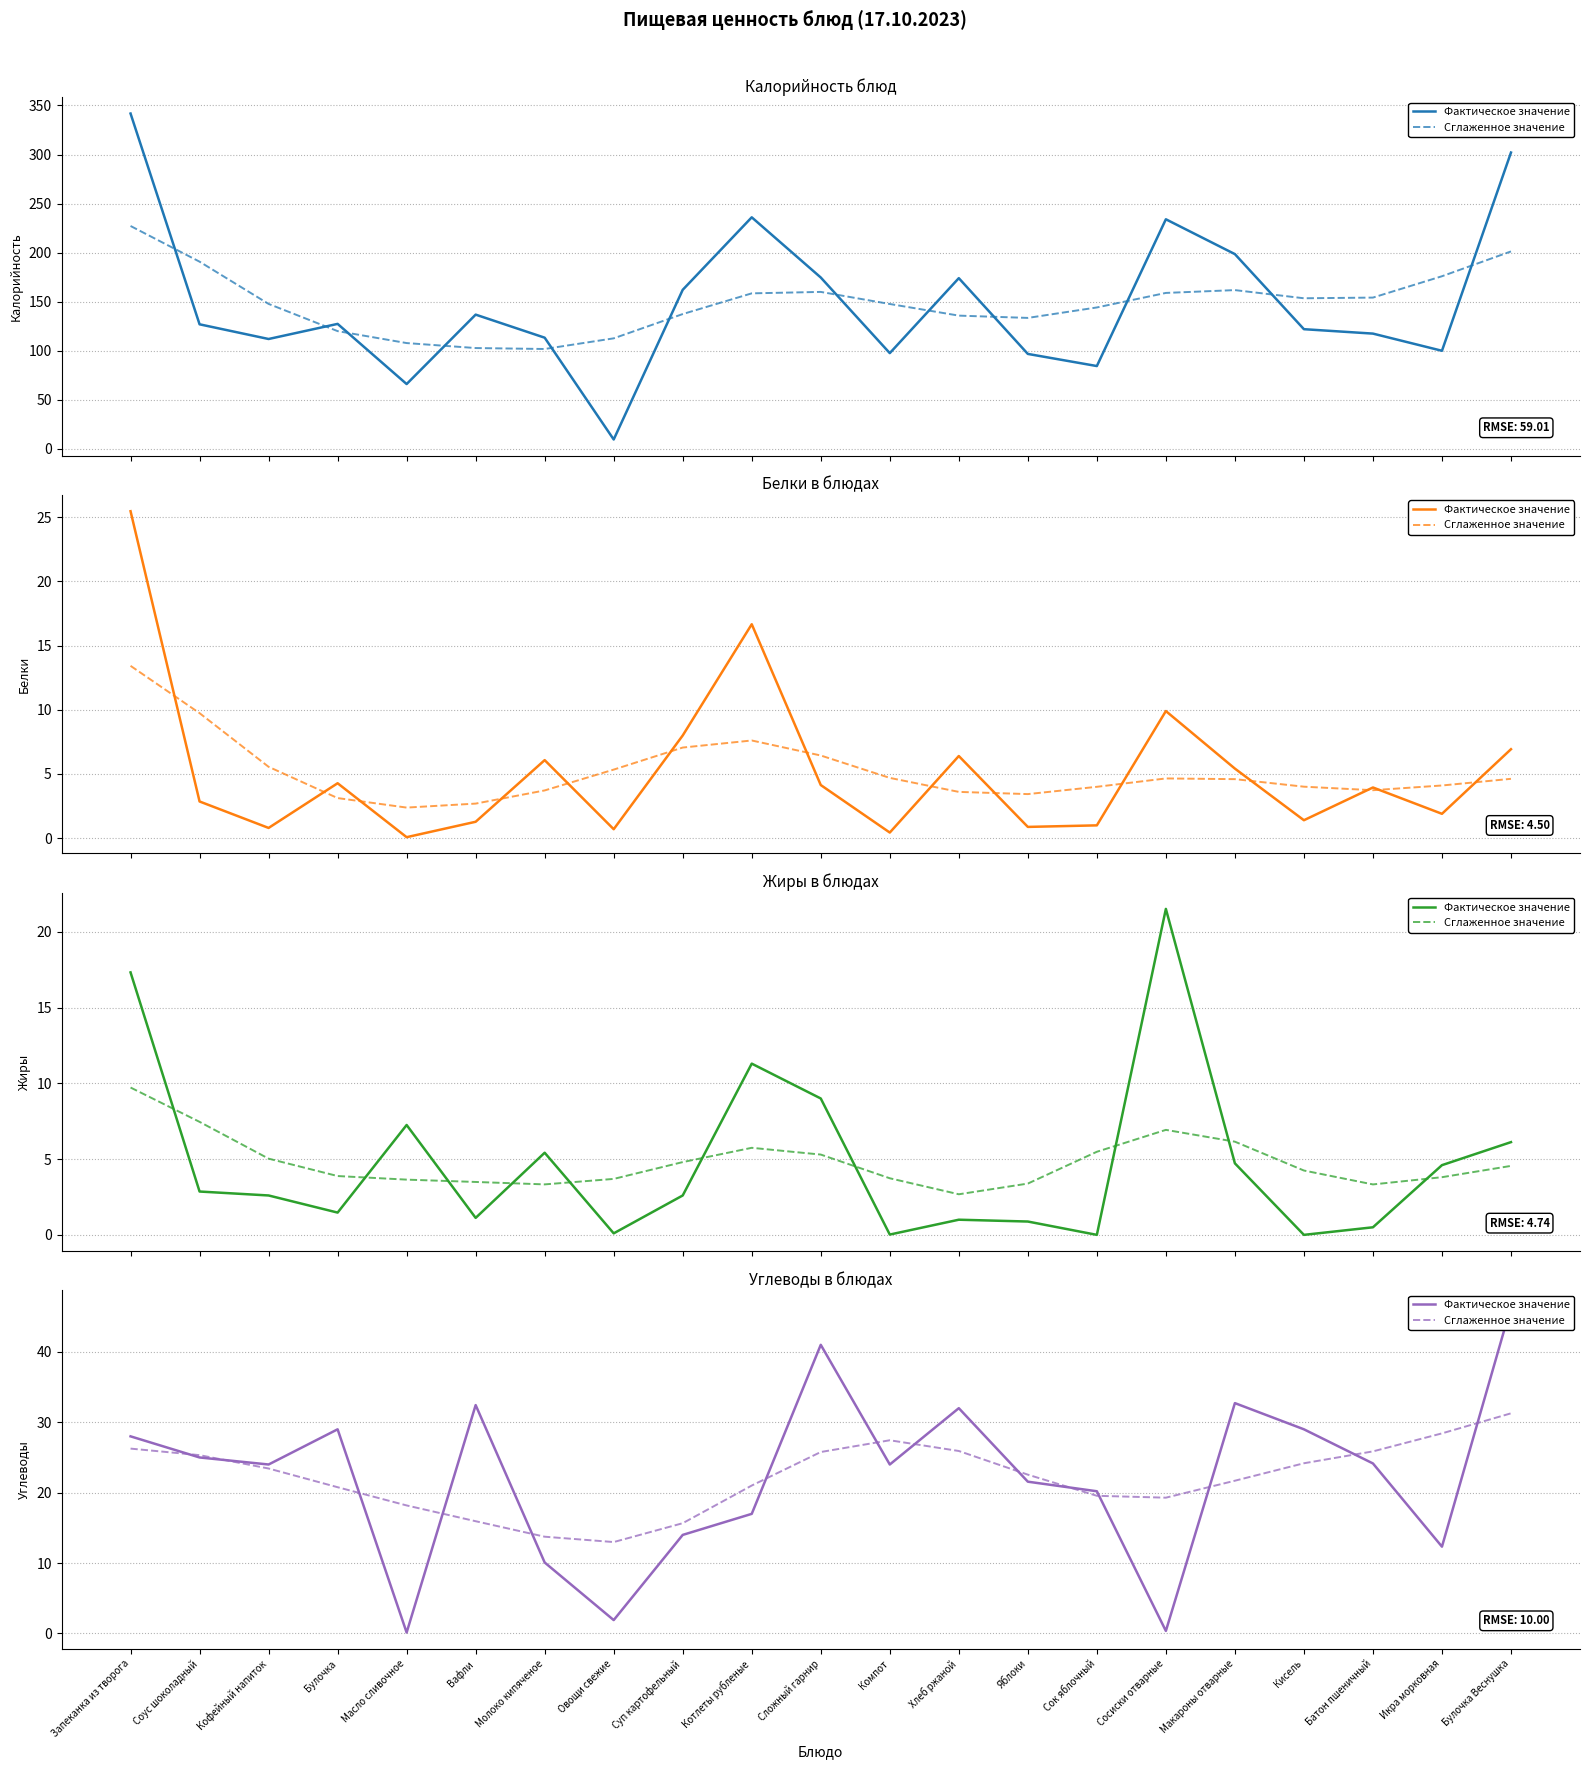

Where is the first local minimum for Сглаженное значение?

Овощи свежие